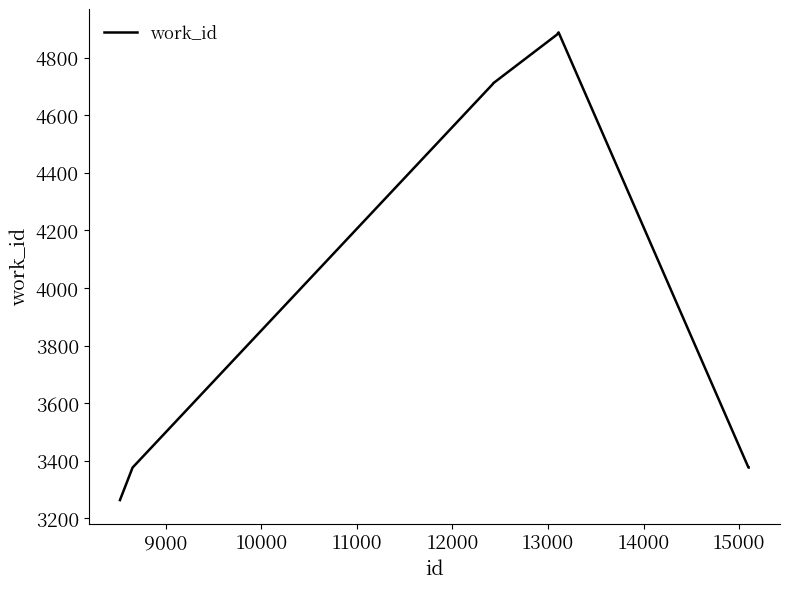

What is the maximum value shown in the chart?

4888